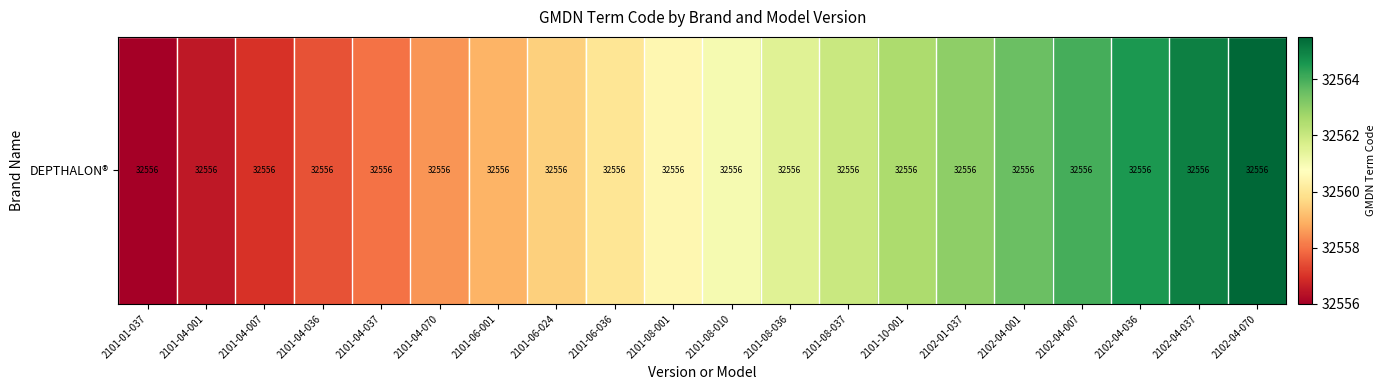

The chart shows a value of 32564.0 at 2102-04-007. True or false?

True